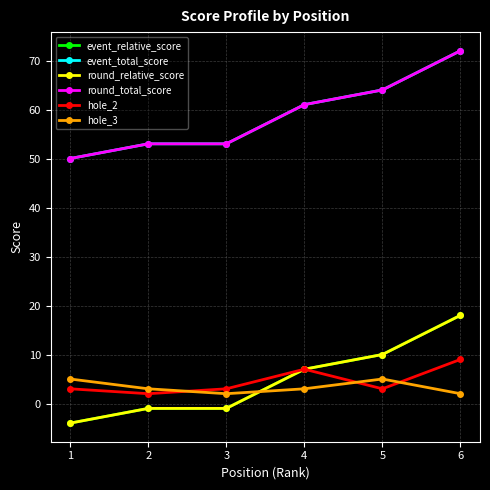

True or false: hole_3 and round_total_score cross at least once.

False